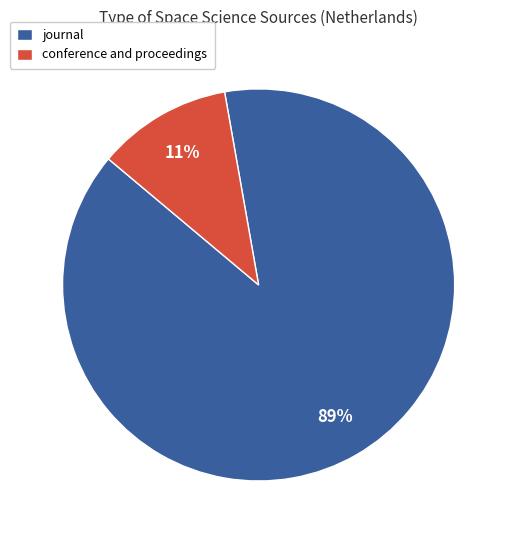

What is the ratio of the value at conference and proceedings to the value at journal?

0.1